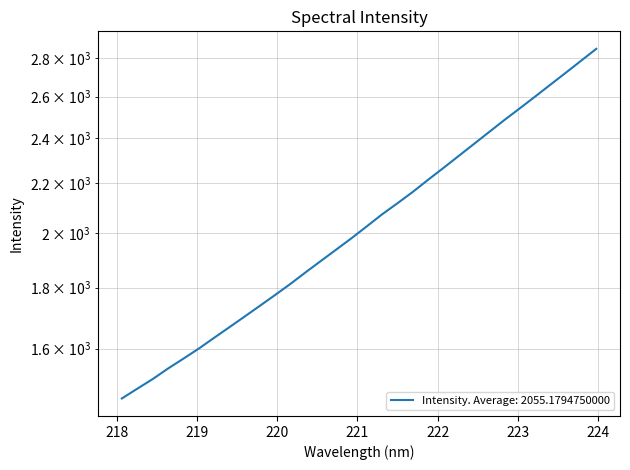

The chart shows a value of 1701.5 at 219.589. True or false?

True